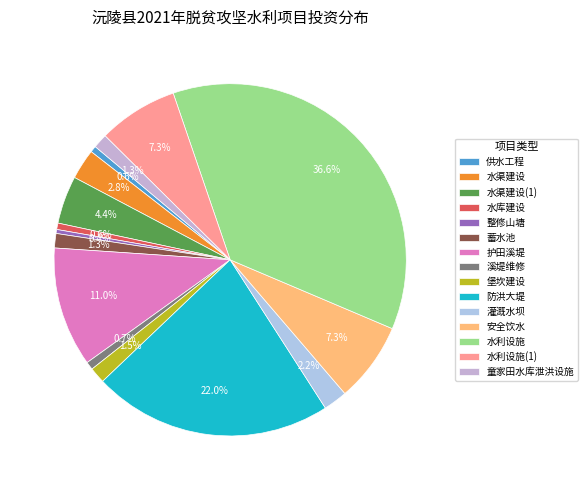

How many slices are in this pie chart?

15